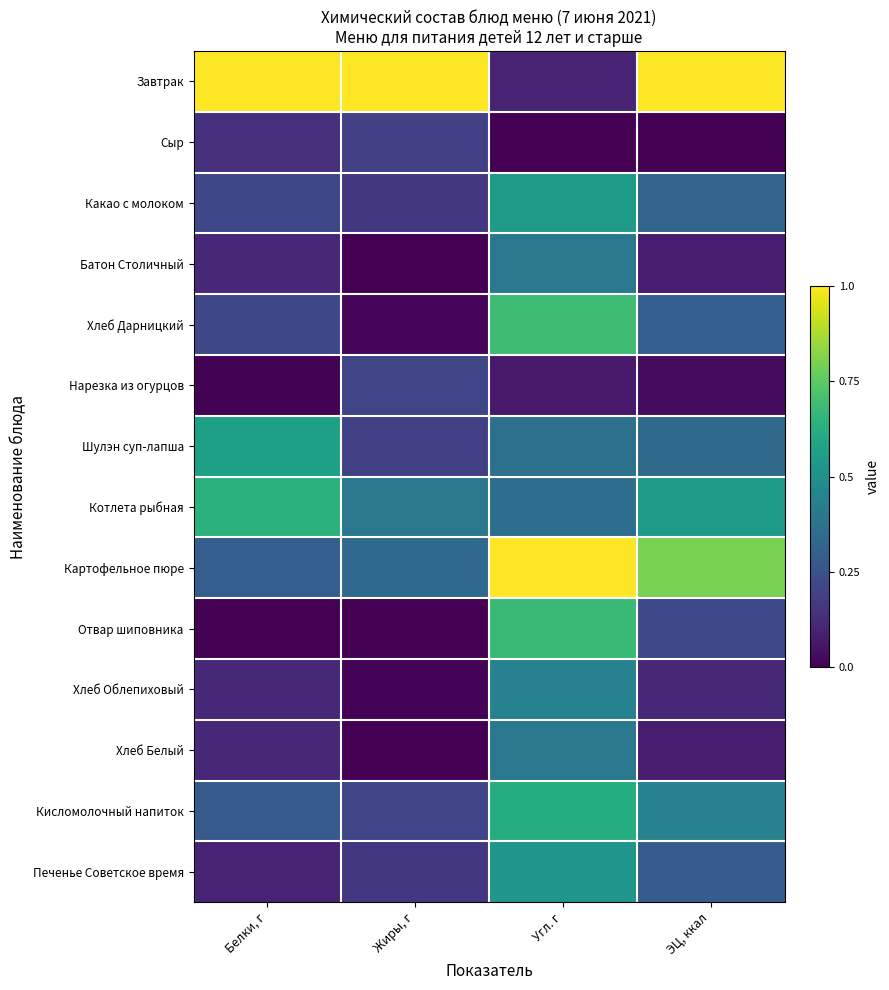

Rank the series by their maximum value, from highest to lowest.

Завтрак, Картофельное пюре, Хлеб Дарницкий, Отвар шиповника, Котлета рыбная, Кисломолочный напиток, Шулэн суп-лапша, Какао с молоком, Печенье Советское время, Хлеб Облепиховый, Хлеб Белый, Батон Столичный, Нарезка из огурцов, Сыр